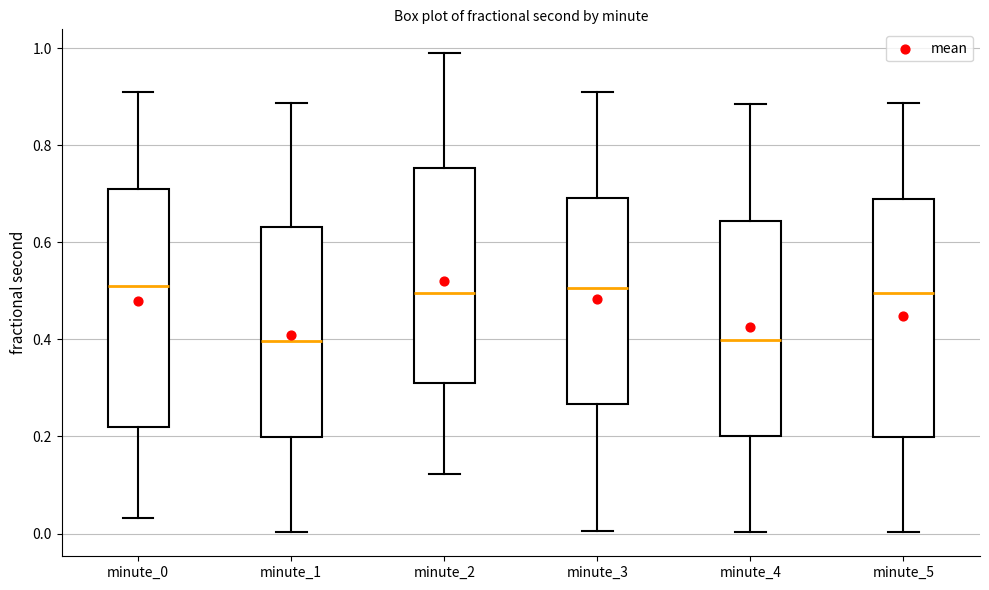

Reading left to right, transcribe this box plot: for each box, give where its median line is, the range the box spans, and where its two whiskers end, as read against the y-axis. The values are not printed on the chart, so give them approximately, as read against the axis.

minute_0: median 0.52, box 0.22 to 0.72, whiskers 0.04 to 0.92
minute_1: median 0.40, box 0.20 to 0.64, whiskers 0.00 to 0.88
minute_2: median 0.50, box 0.32 to 0.76, whiskers 0.12 to 0.98
minute_3: median 0.50, box 0.26 to 0.70, whiskers 0.00 to 0.92
minute_4: median 0.40, box 0.20 to 0.64, whiskers 0.00 to 0.88
minute_5: median 0.50, box 0.20 to 0.68, whiskers 0.00 to 0.88